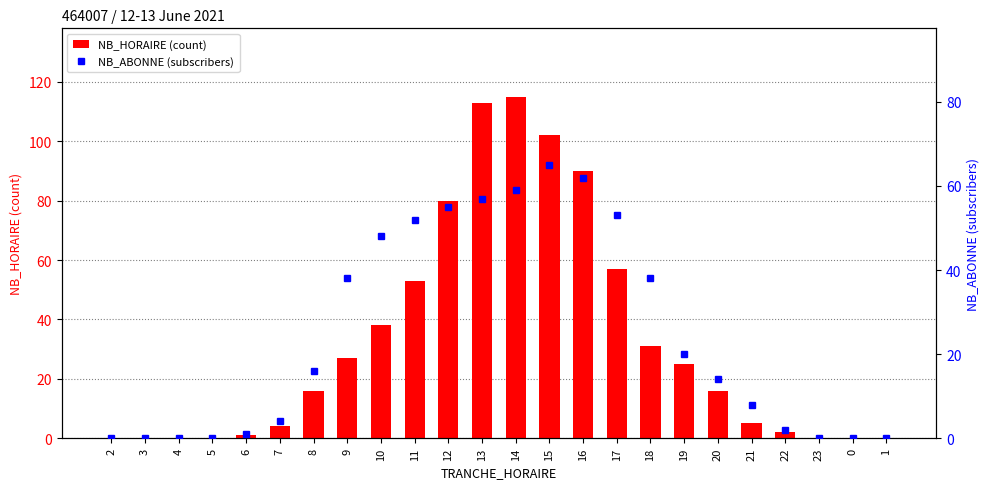

What is the average value of the NB_HORAIRE (count) series?

32